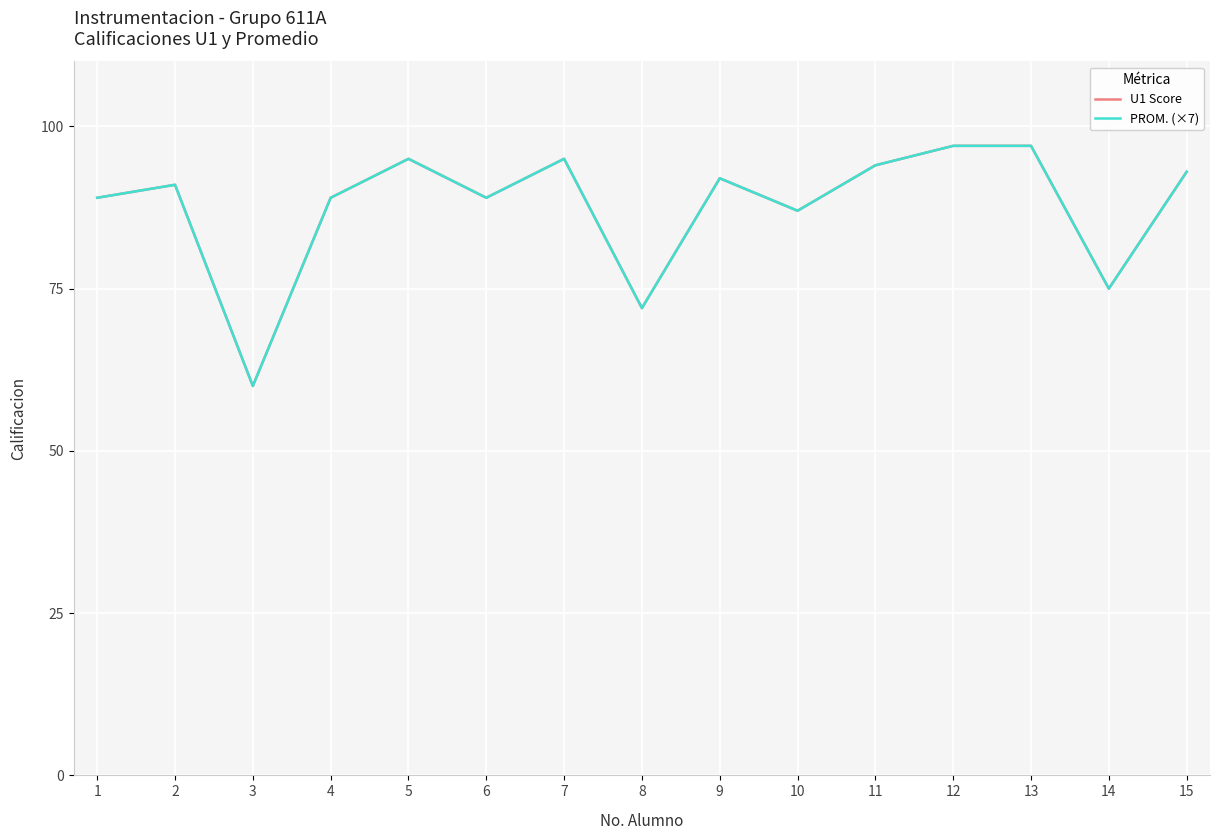

Does the chart display data point markers on the line(s)?

No